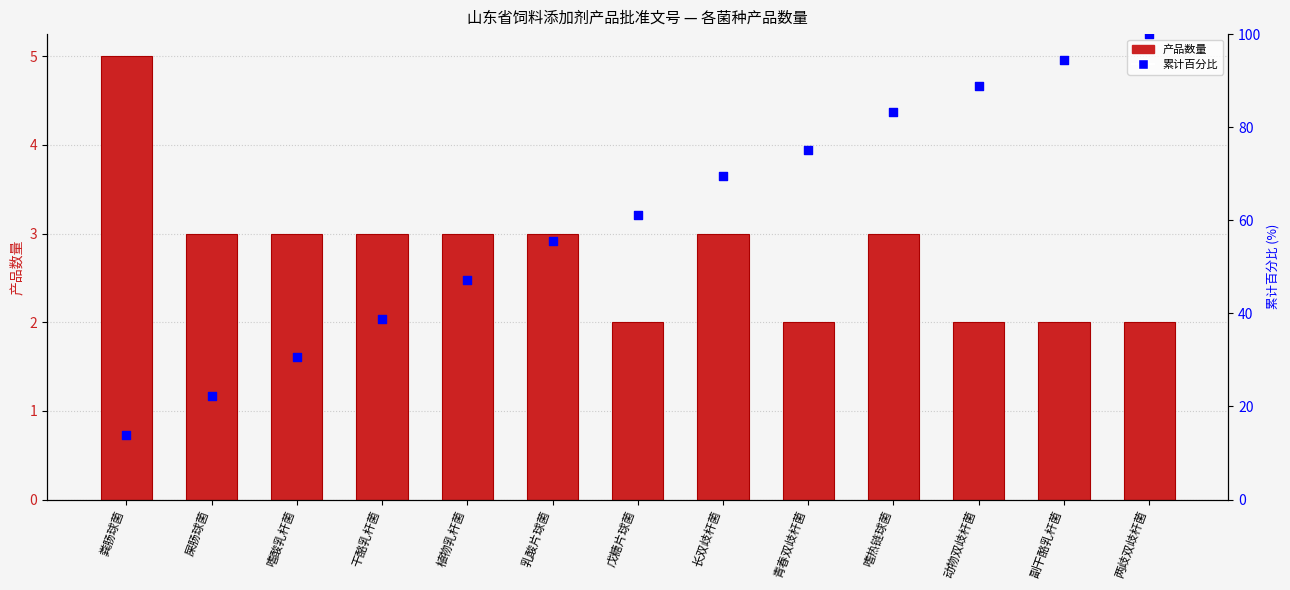

Which series contains the highest Y value?

累计百分比